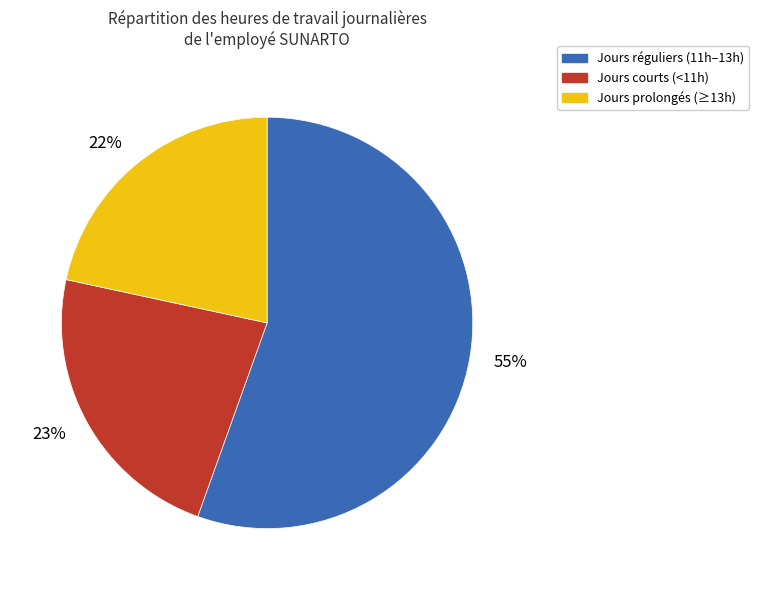

Which category has the biggest portion of the pie?

55%